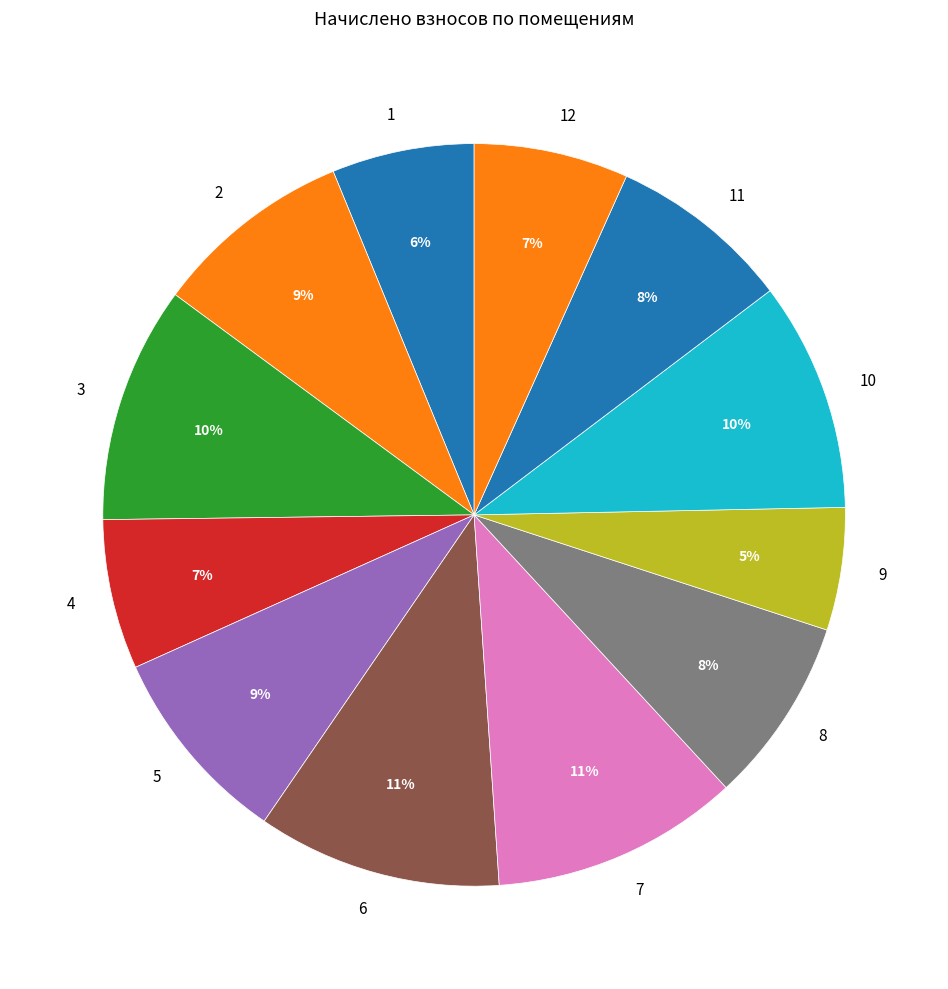

What percentage is the 5 slice, to the nearest percent?

9%